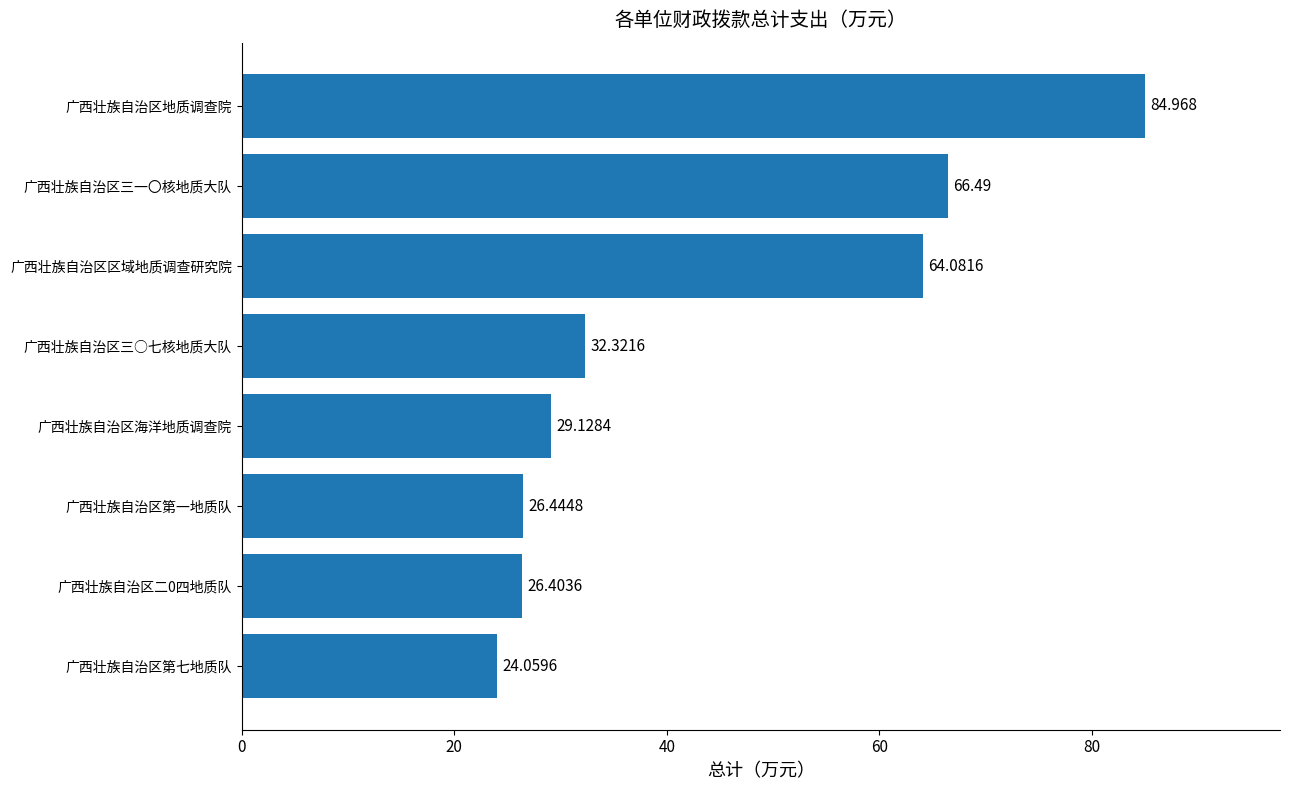

Count the number of values greater than 32.

4